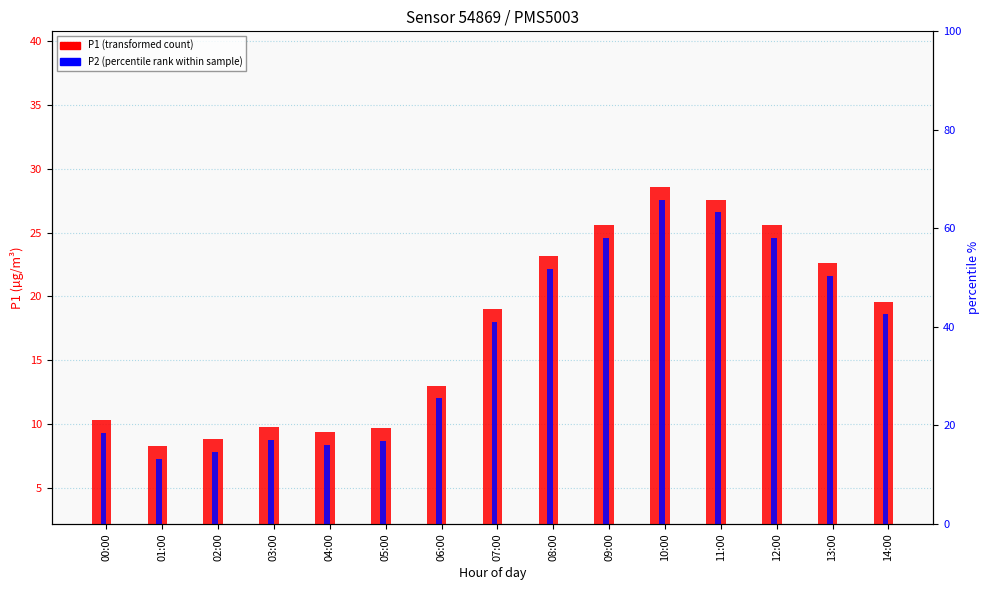

The value of P1 at 03:00 is 9.8. True or false?

True